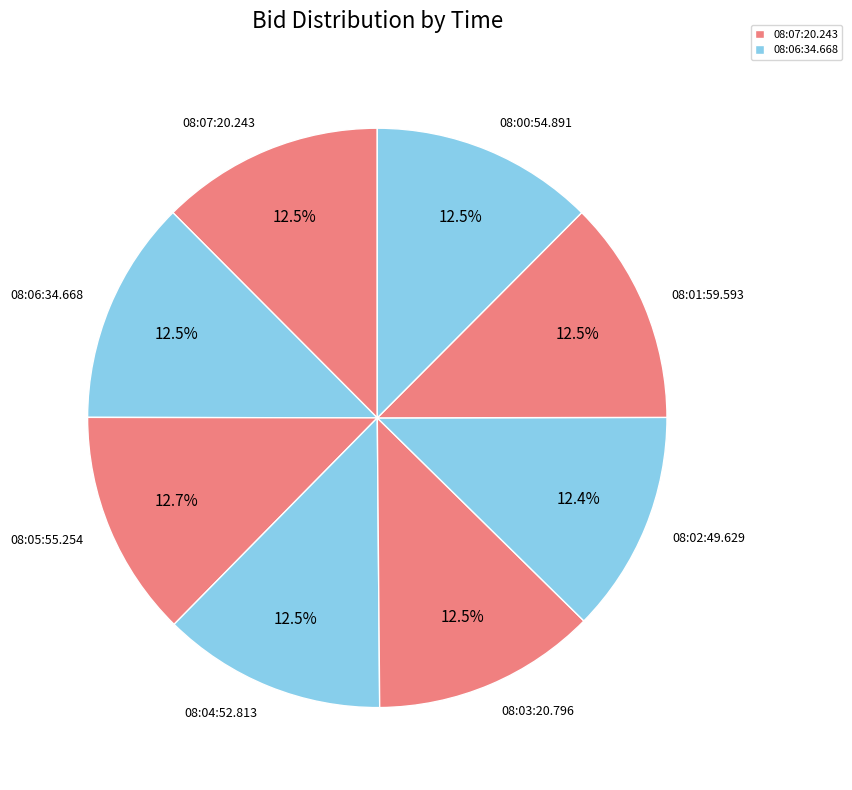

How much of the chart is everything except 08:04:52.813?

87.5%